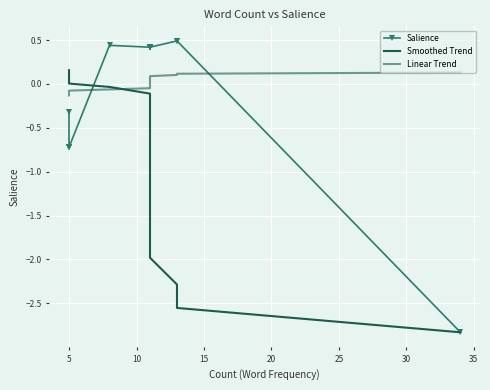

Which series has the largest range (max minus min)?

Salience